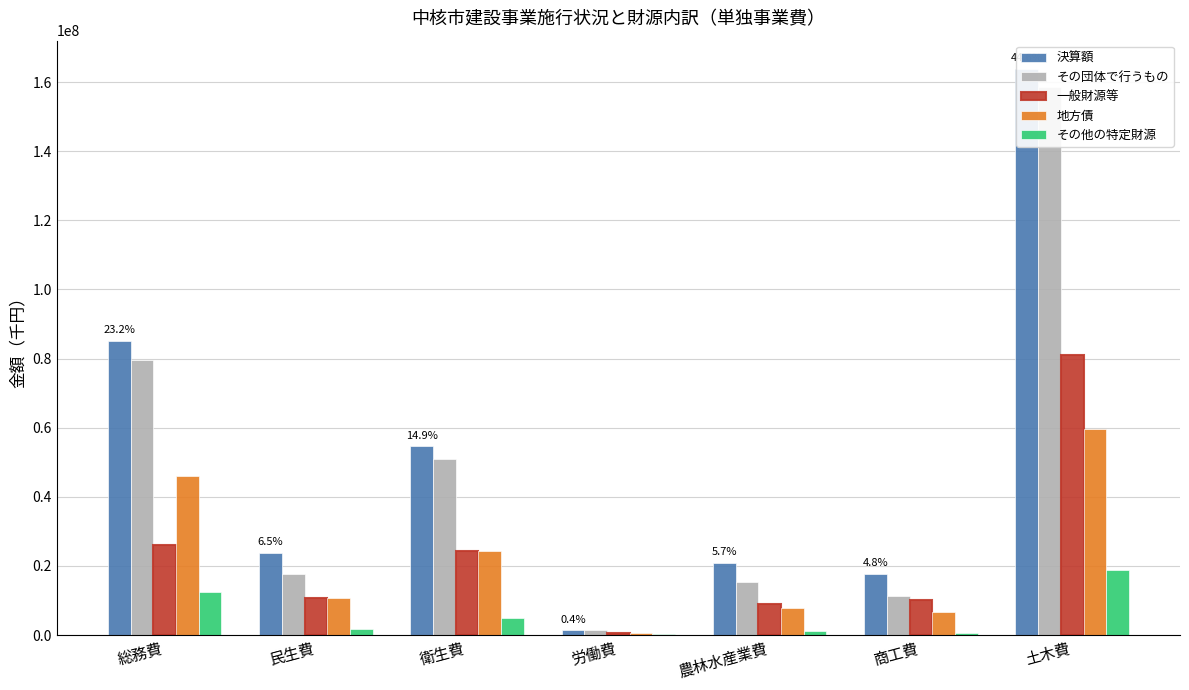

Which has a higher value, 衛生費 or 総務費?

総務費